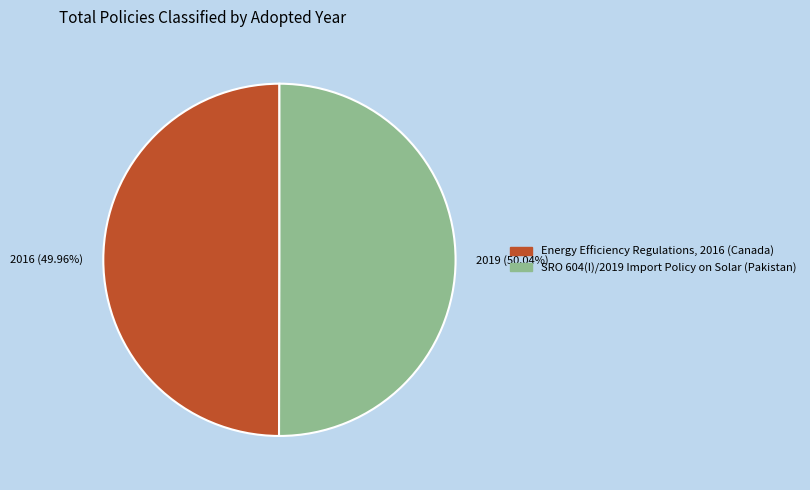

Combined, what portion of the pie is SRO 604(I)/2019 Import Policy on Solar (Pakistan) and Energy Efficiency Regulations, 2016 (Canada)?

100.0%